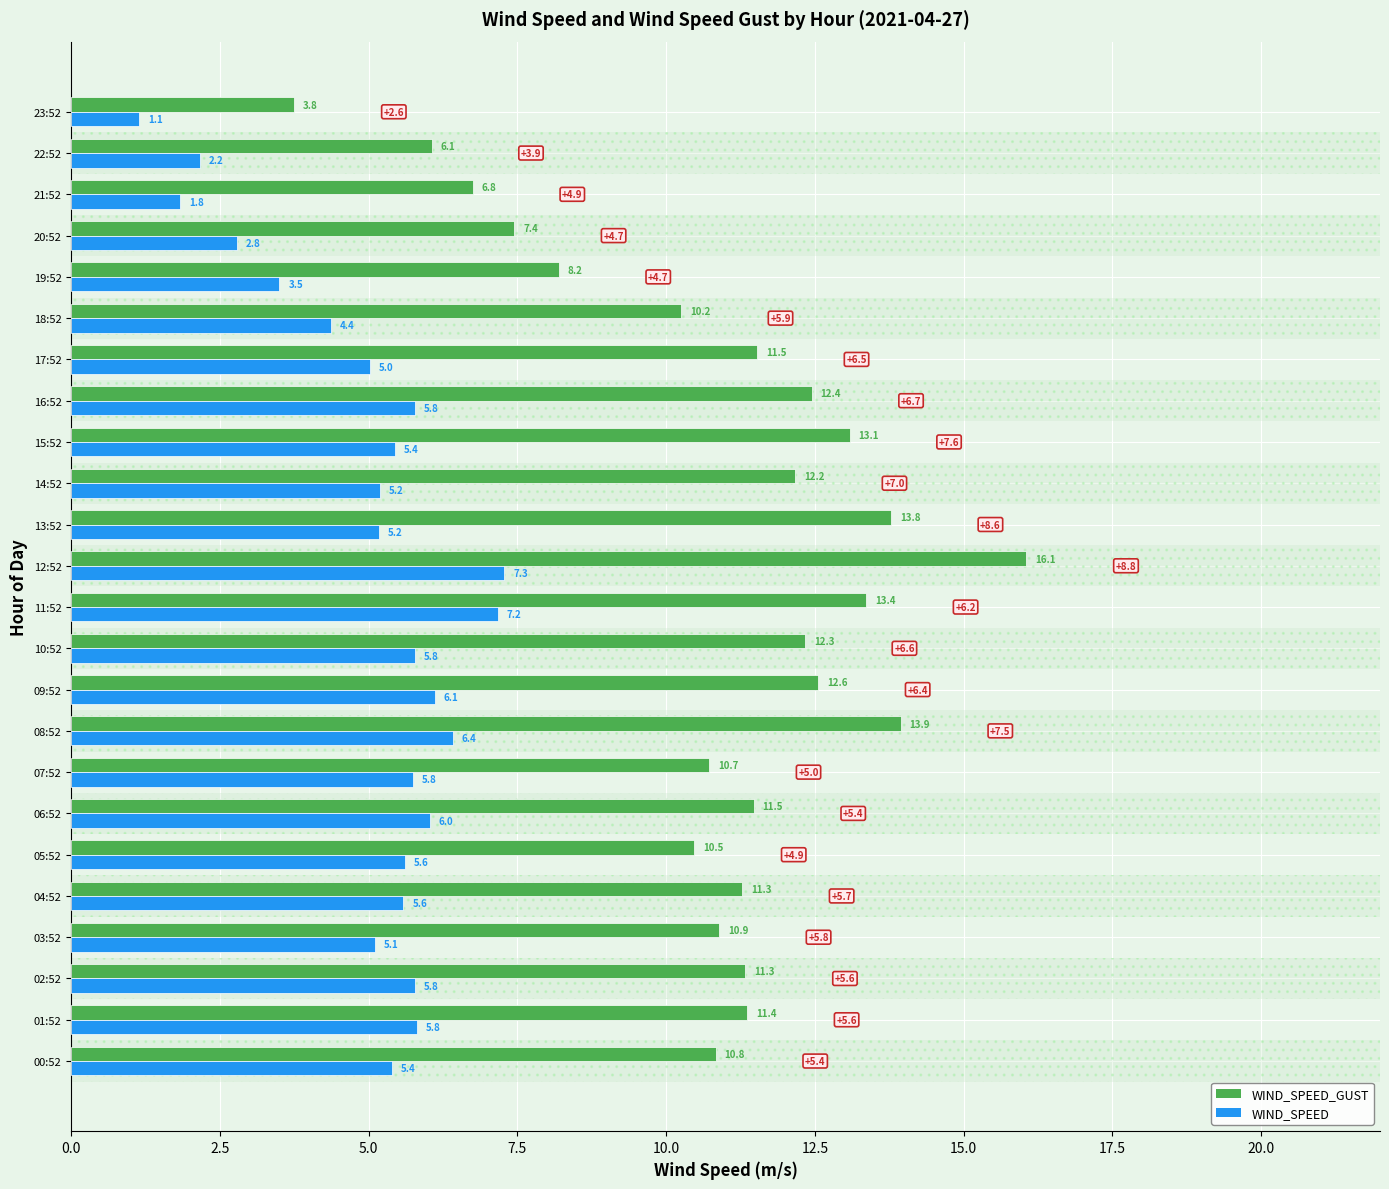

List the series in order of their overall mean, highest first.

WIND_SPEED_GUST, WIND_SPEED